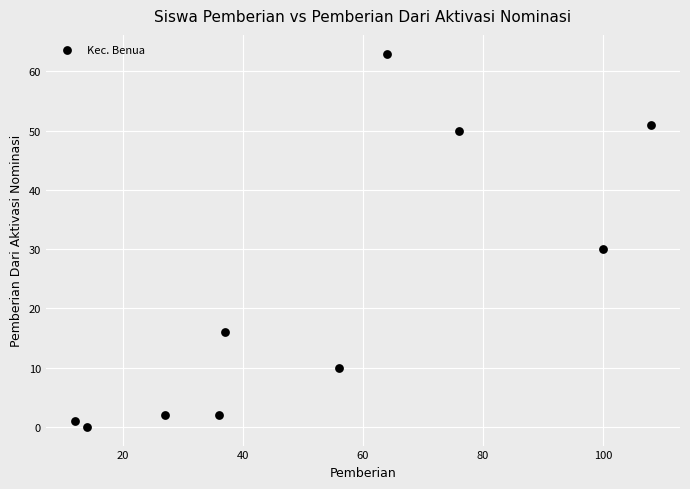

What Y value in the scatter plot is closest to 31?

30